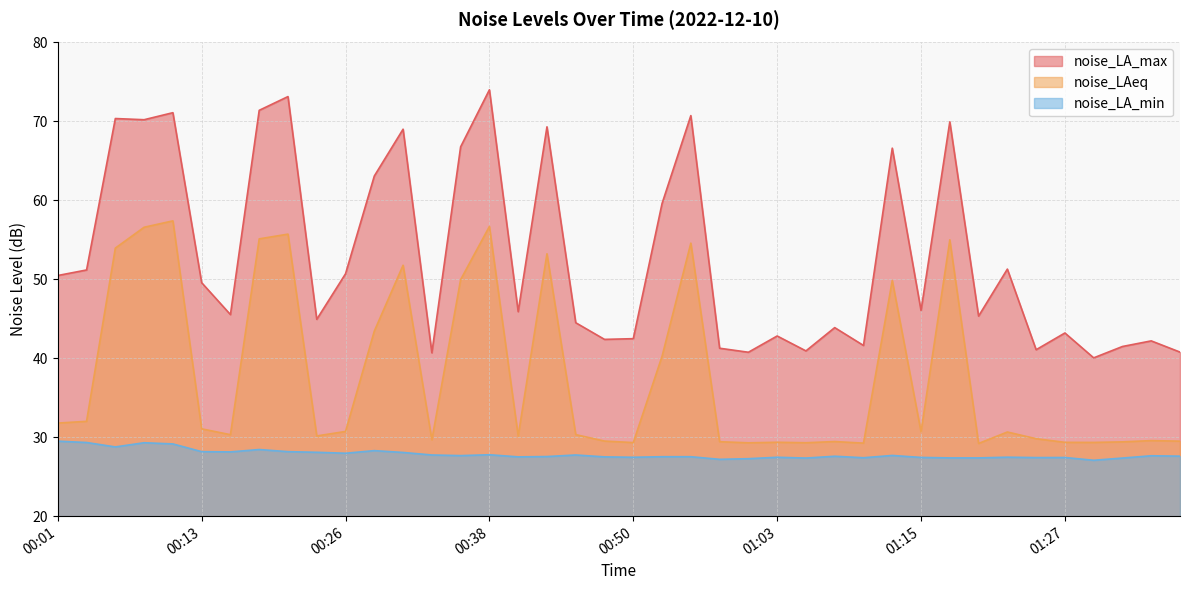

At which category does the chart reach its peak across all series?

00:38